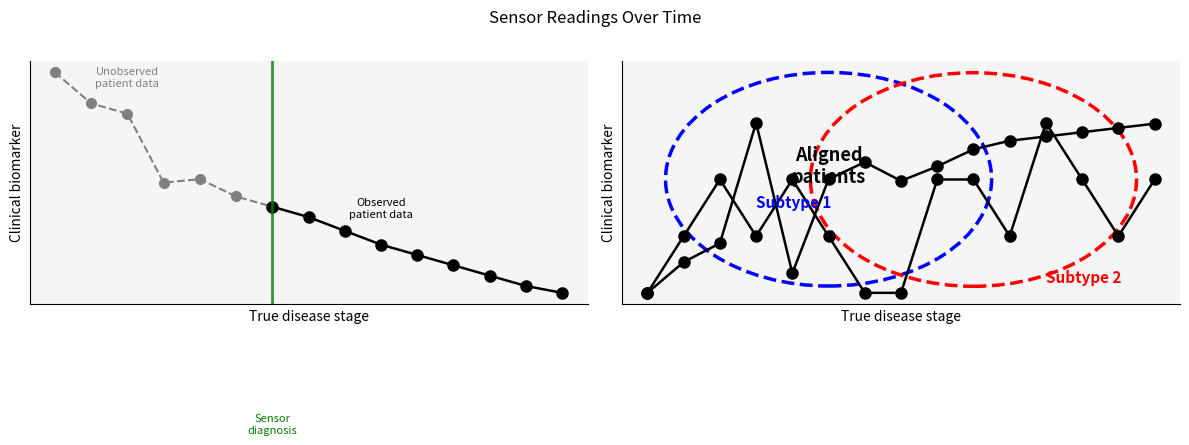

How many lines are shown in the chart?

2